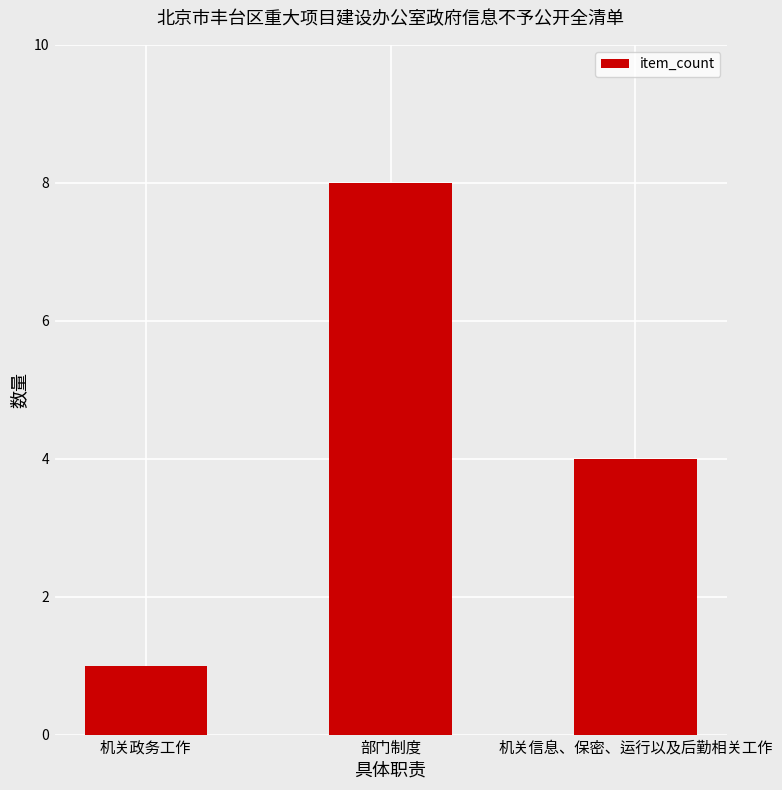

How many distinct data groups are displayed?

1